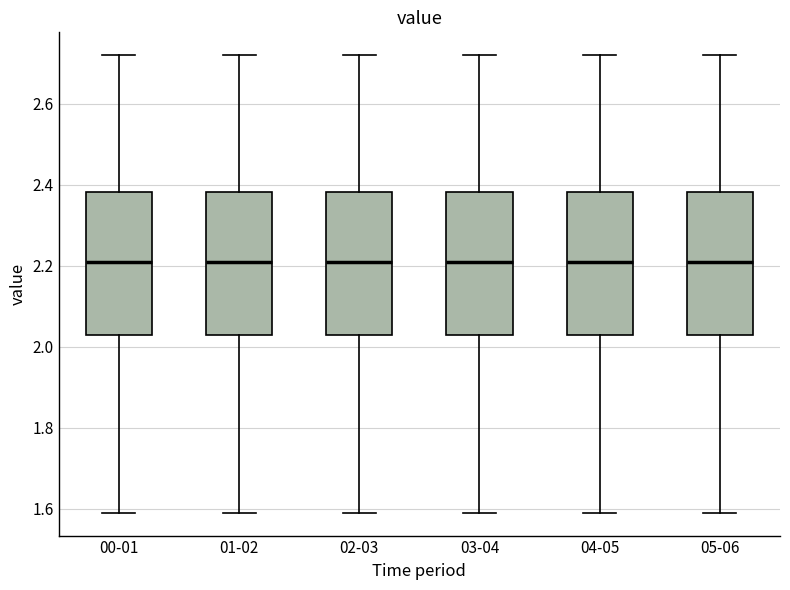

Reading left to right, transcribe this box plot: for each box, give where its median line is, the range the box spans, and where its two whiskers end, as read against the y-axis. The values are not printed on the chart, so give them approximately, as read against the axis.

00-01: median 2.22, box 2.04 to 2.38, whiskers 1.60 to 2.72
01-02: median 2.22, box 2.04 to 2.38, whiskers 1.60 to 2.72
02-03: median 2.22, box 2.04 to 2.38, whiskers 1.60 to 2.72
03-04: median 2.22, box 2.04 to 2.38, whiskers 1.60 to 2.72
04-05: median 2.22, box 2.04 to 2.38, whiskers 1.60 to 2.72
05-06: median 2.22, box 2.04 to 2.38, whiskers 1.60 to 2.72